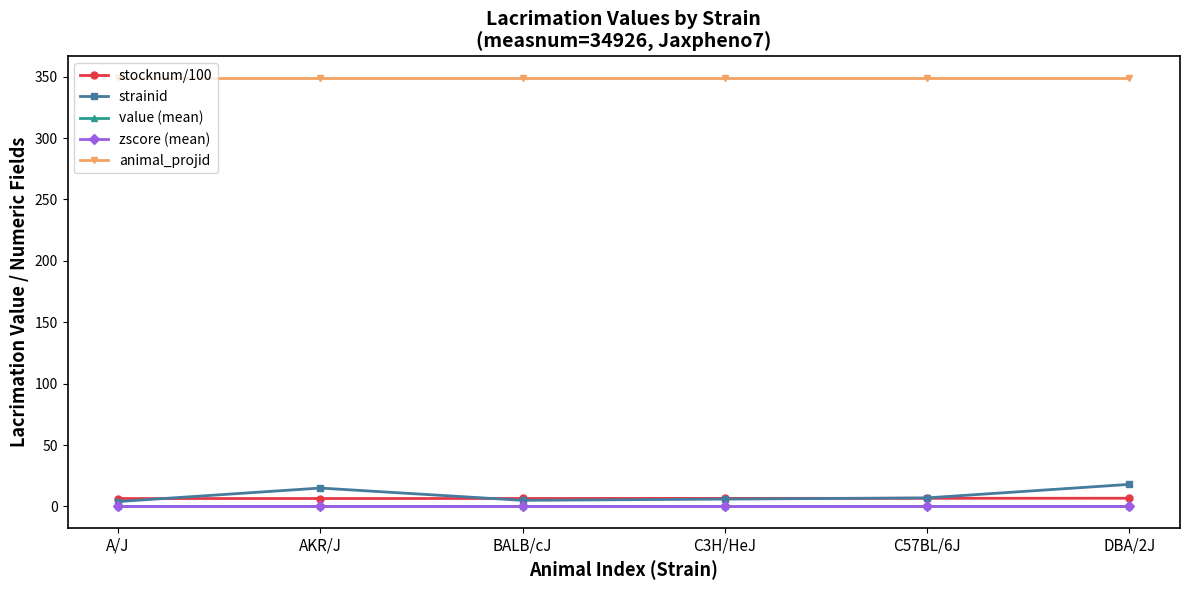

Does the chart have visible grid lines?

No